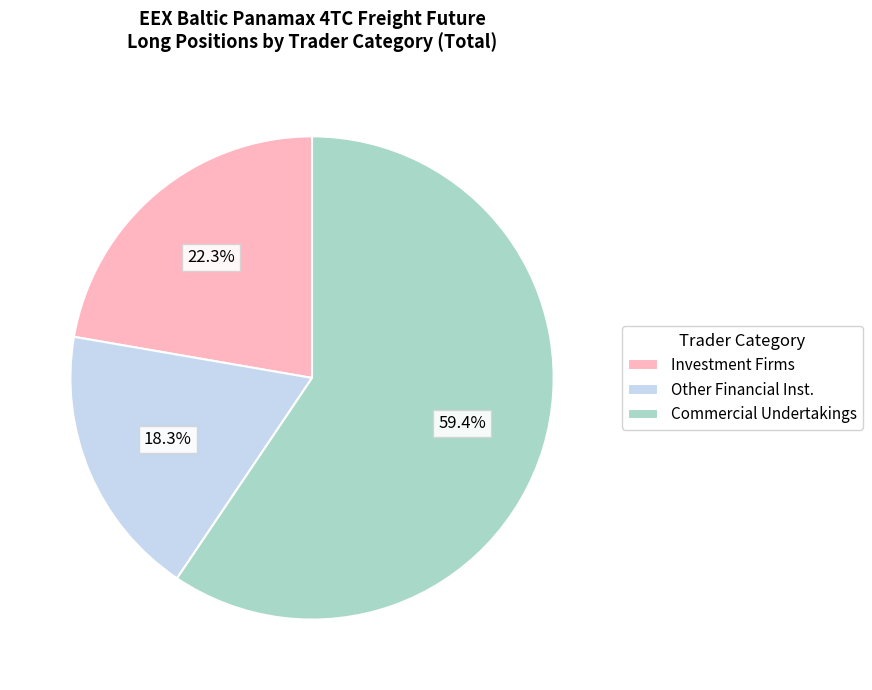

How many segments does this pie chart have?

3